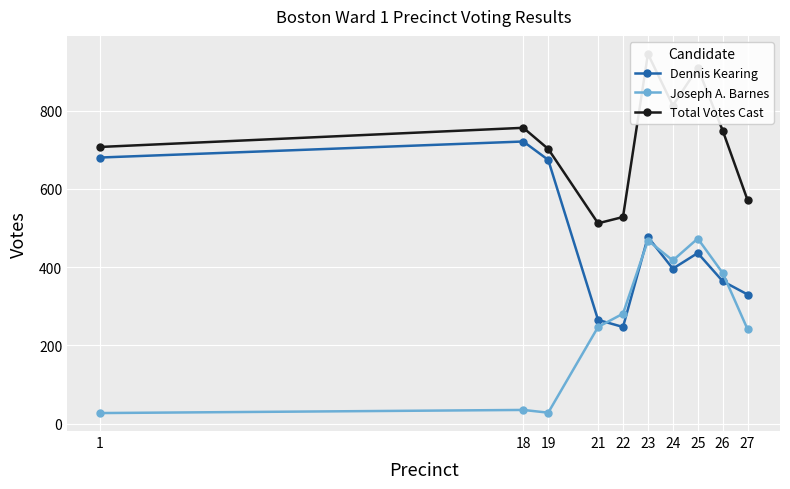

How many series are shown in this chart?

3